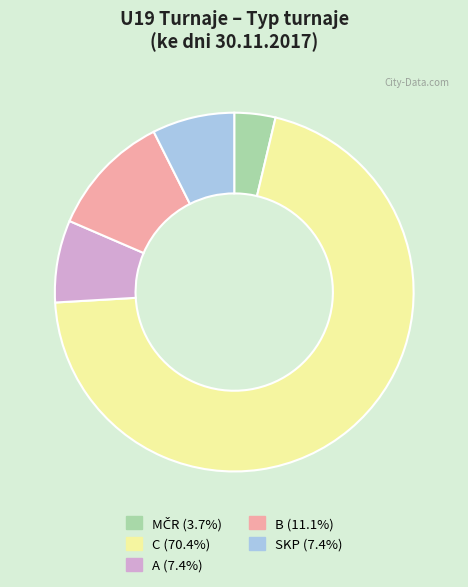

Does any single category account for the majority?

Yes